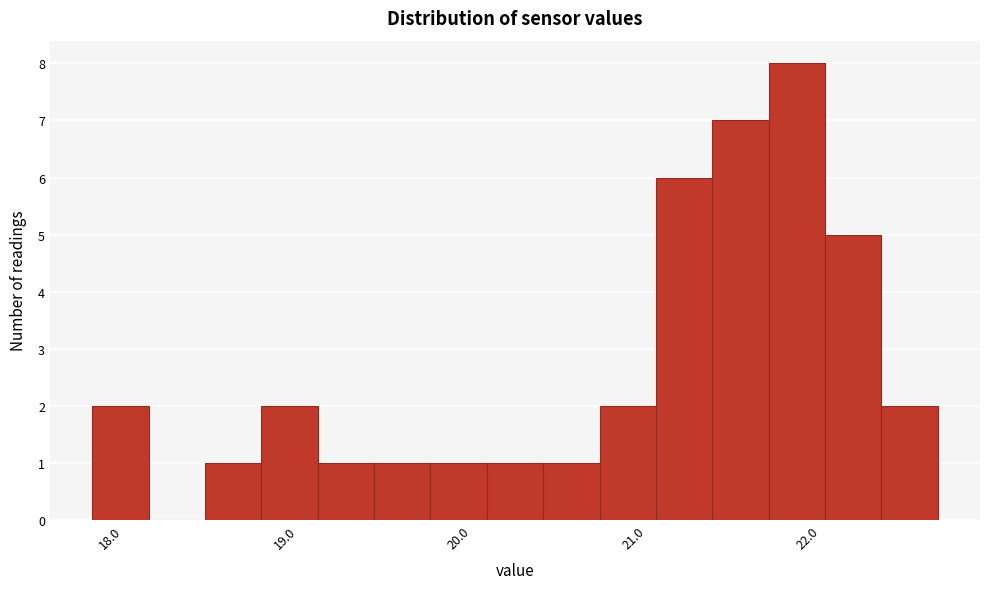

Read against the x-axis, roughly where is the centre of the tallest bar?

21.9